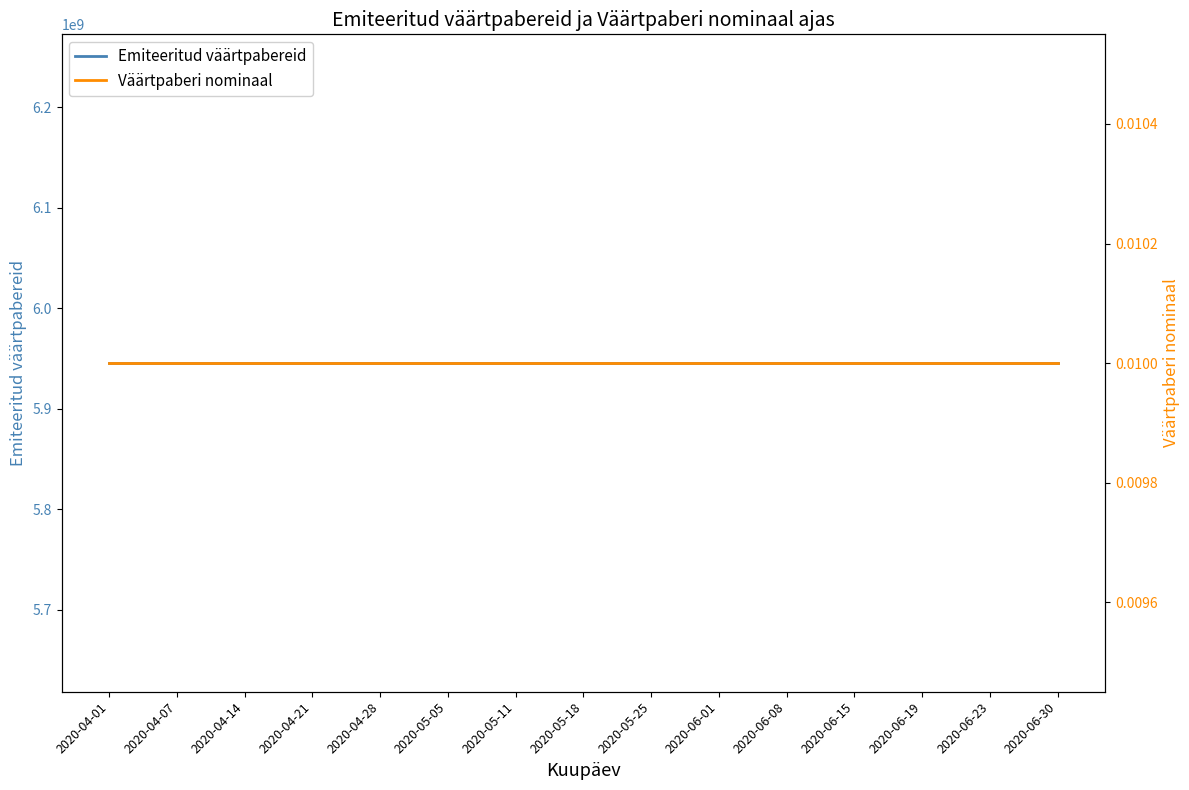

At which category is the sum across all series the highest?

2020-04-01